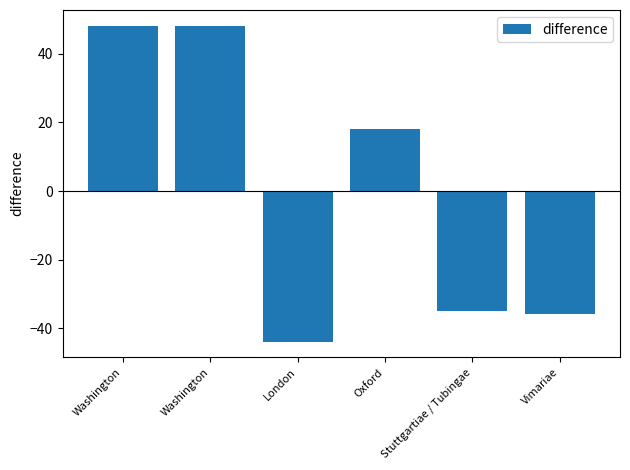

How many bars are there in total?

6